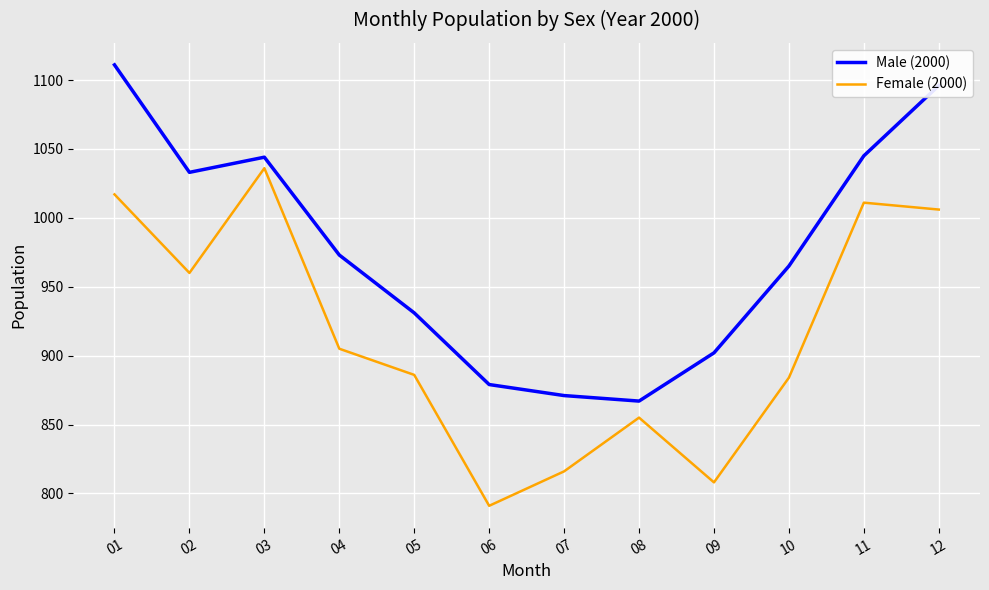

Rank the series at 05 from lowest to highest value.

Female (2000), Male (2000)